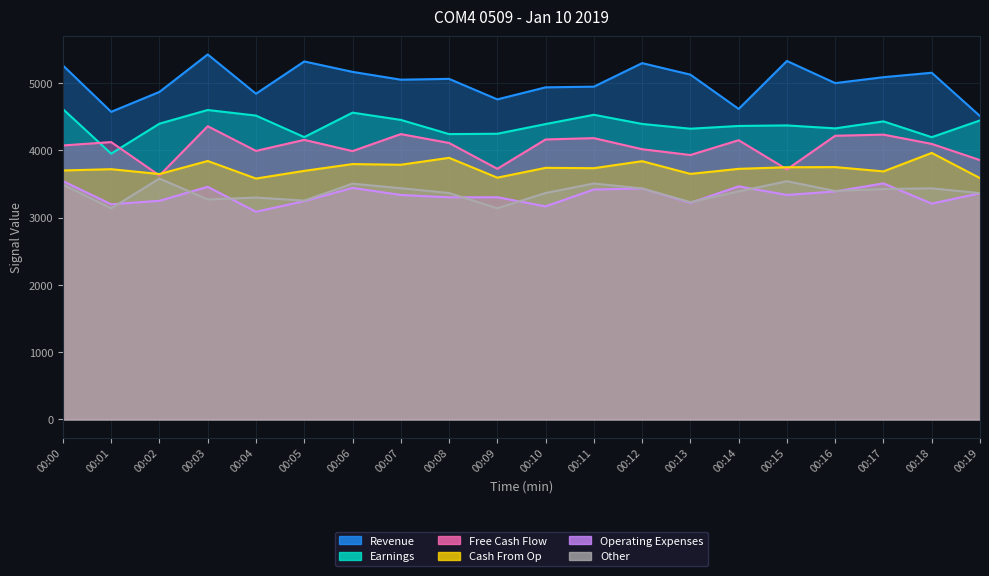

What is the total value across all series at 00:12?

24419